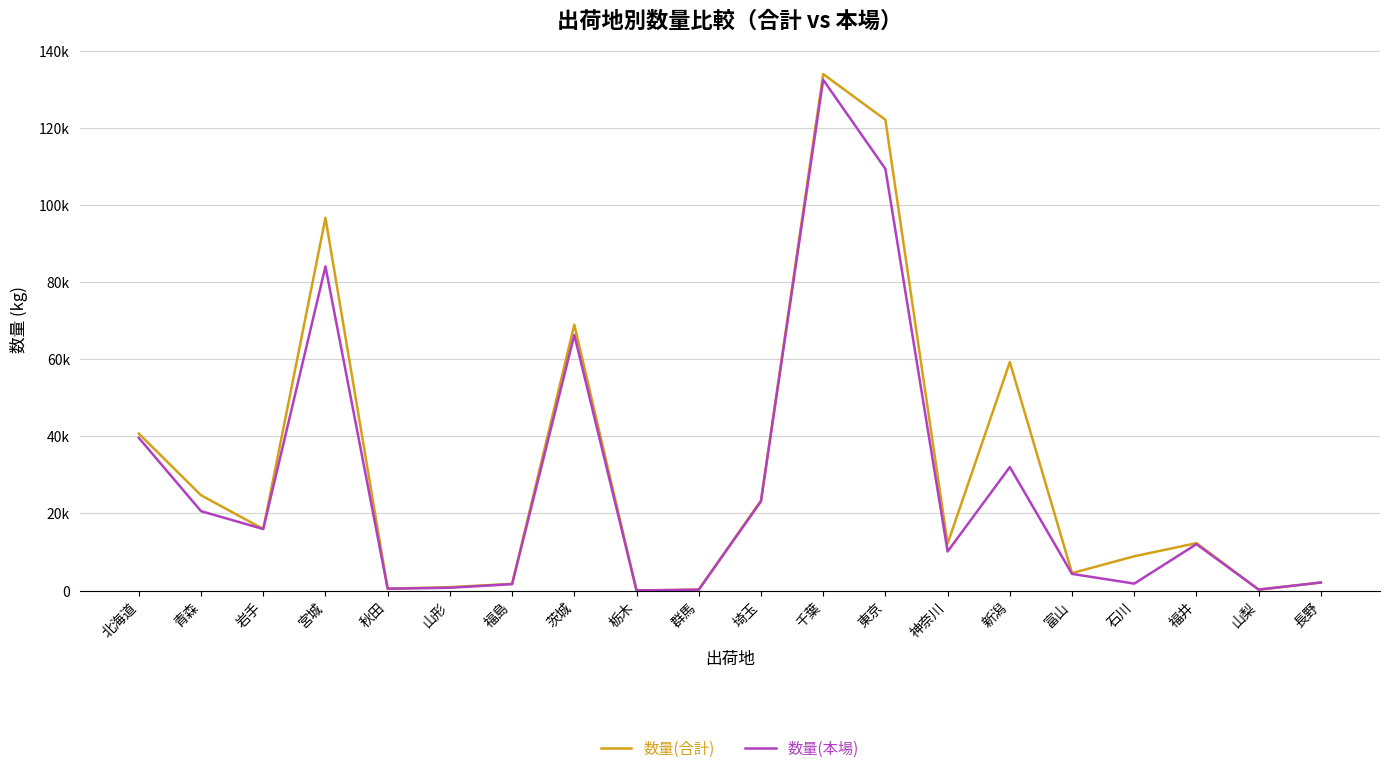

What are all the series names shown in the legend?

数量(合計), 数量(本場)